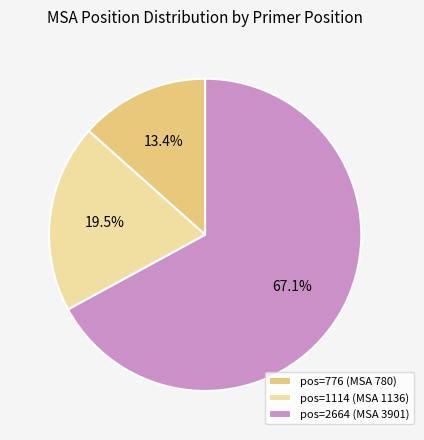

Between pos=2664 (MSA 3901) and pos=1114 (MSA 1136), which is larger?

pos=2664 (MSA 3901)